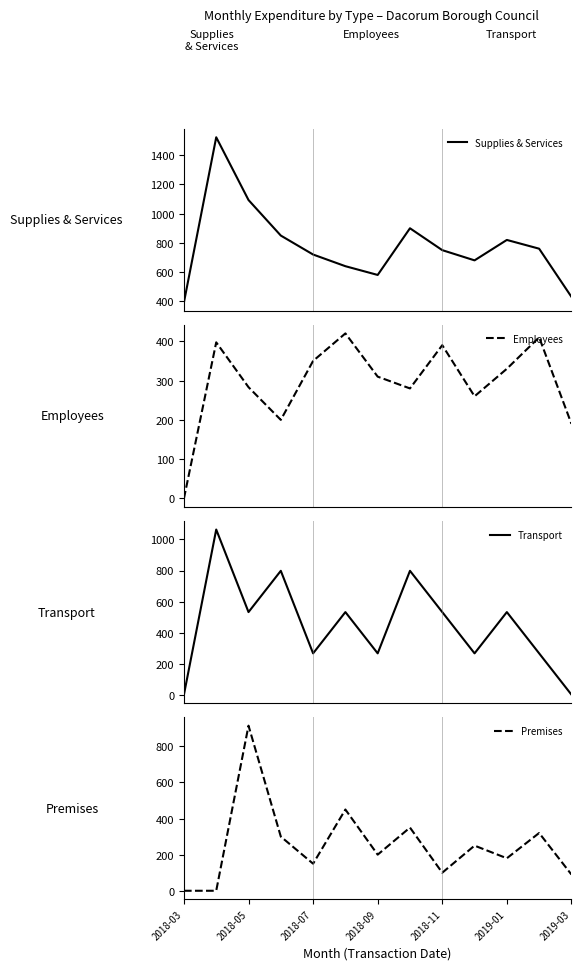

At which label does Premises reach its peak?

2018-05